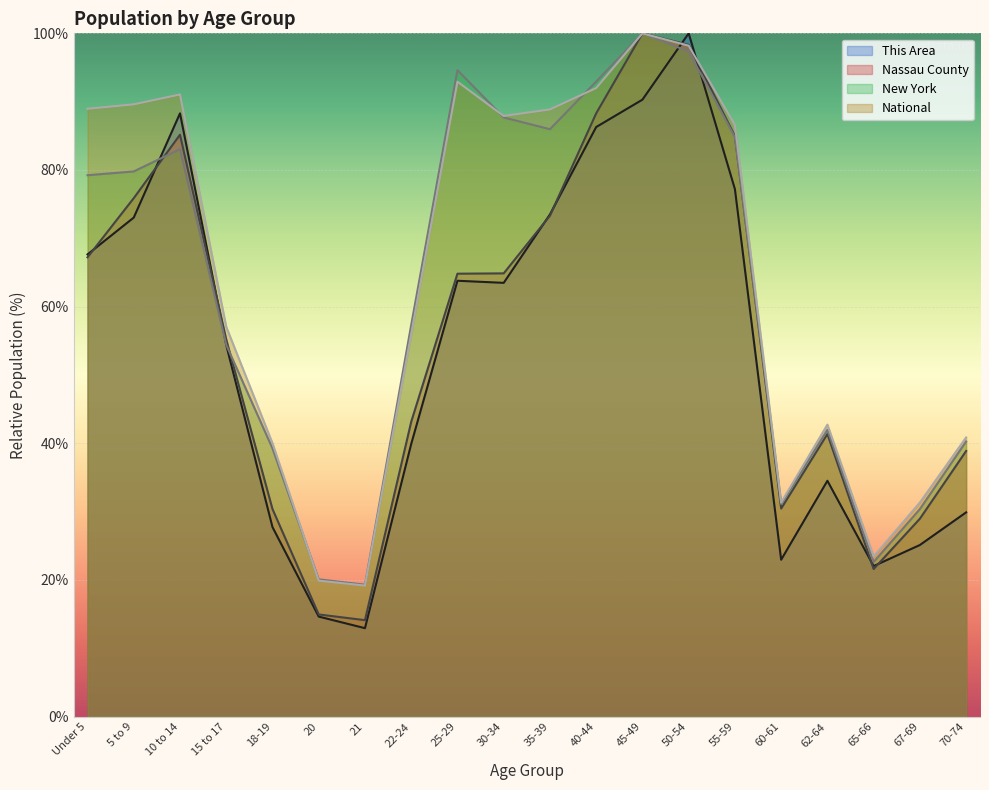

Reading right to left, transcribe all the data shown in this chart.

This Area: 70-74=29.9	67-69=25.1	65-66=22.0	62-64=34.5	60-61=23.0	55-59=77.2	50-54=100.0	45-49=90.3	40-44=86.3	35-39=73.5	30-34=63.5	25-29=63.8	22-24=39.9	21=12.9	20=14.6	18-19=27.7	15 to 17=54.4	10 to 14=88.3	5 to 9=73.0	Under 5=67.6
Nassau County: 70-74=38.9	67-69=29.0	65-66=21.6	62-64=41.4	60-61=30.5	55-59=85.0	50-54=98.3	45-49=100.0	40-44=88.3	35-39=73.3	30-34=64.9	25-29=64.8	22-24=43.1	21=14.1	20=15.0	18-19=30.4	15 to 17=55.2	10 to 14=85.2	5 to 9=75.9	Under 5=67.2
New York: 70-74=40.3	67-69=30.4	65-66=22.6	62-64=42.0	60-61=31.1	55-59=84.8	50-54=97.3	45-49=100.0	40-44=92.9	35-39=86.0	30-34=87.7	25-29=94.6	22-24=57.3	21=19.3	20=20.1	18-19=39.3	15 to 17=54.4	10 to 14=83.0	5 to 9=79.8	Under 5=79.2
National: 70-74=40.9	67-69=31.3	65-66=23.4	62-64=42.7	60-61=31.3	55-59=86.6	50-54=98.2	45-49=100.0	40-44=92.0	35-39=88.9	30-34=87.9	25-29=92.9	22-24=56.0	21=19.2	20=19.9	18-19=40.0	15 to 17=57.0	10 to 14=91.1	5 to 9=89.6	Under 5=89.0